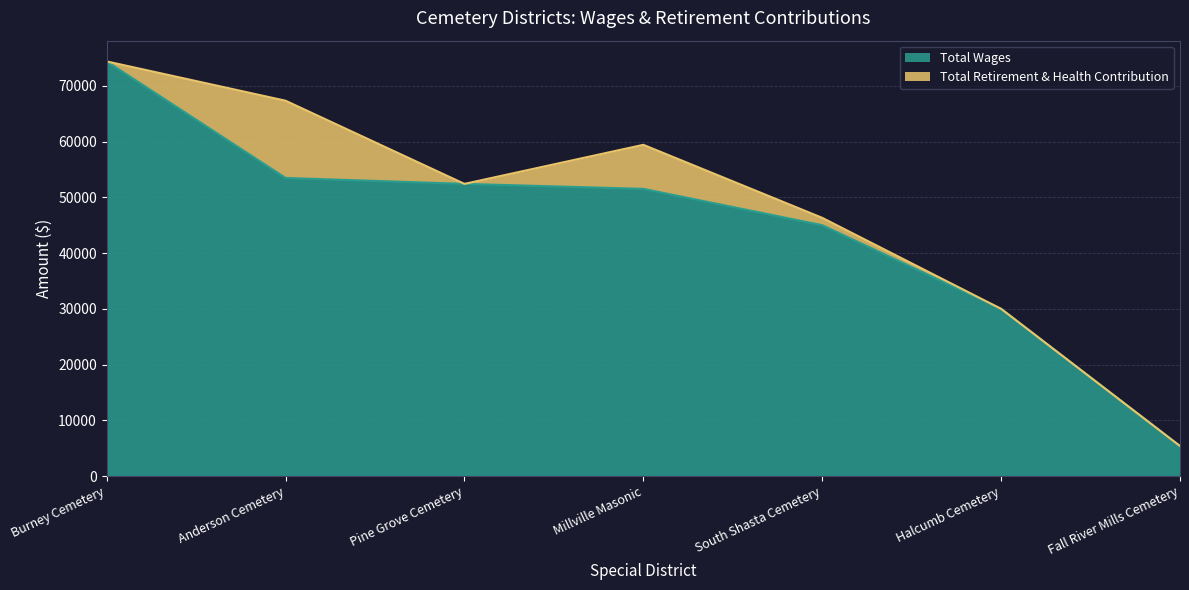

The chart shows a value of 39759 at Burney Cemetery. True or false?

False